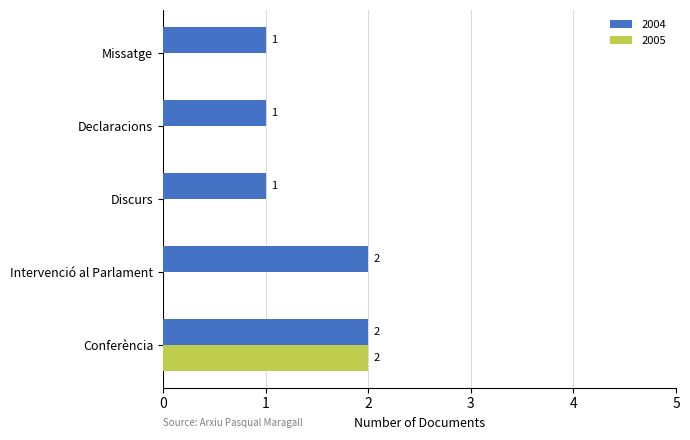

Which series changed the most between Conferència and Missatge?

2005